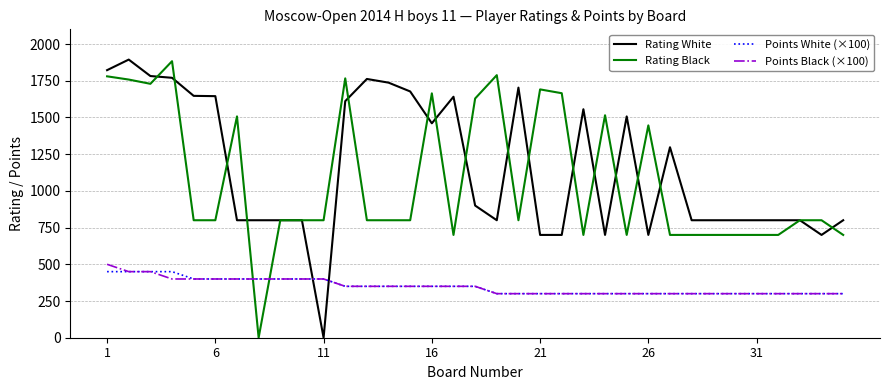

What is the maximum value shown in the chart?

1894